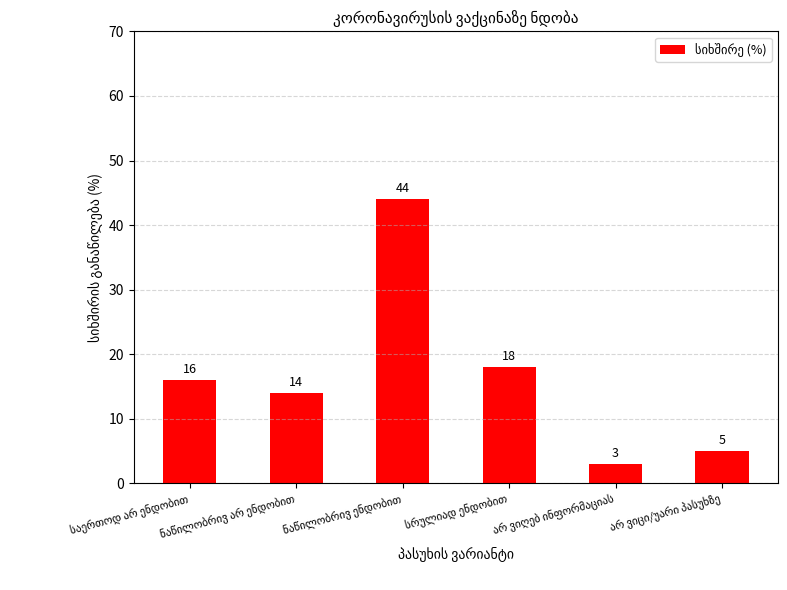

What is the difference between the second highest and minimum values?

15